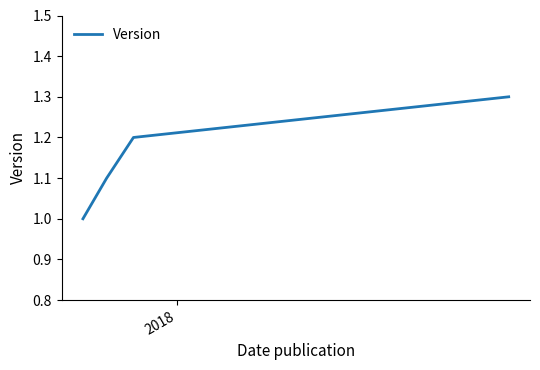

True or false: there are more than 1 points higher than both neighbors.

False